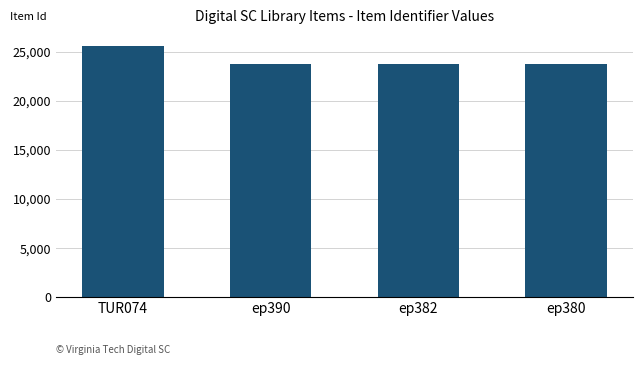

What is the change in value from ep390 to ep380?

-10